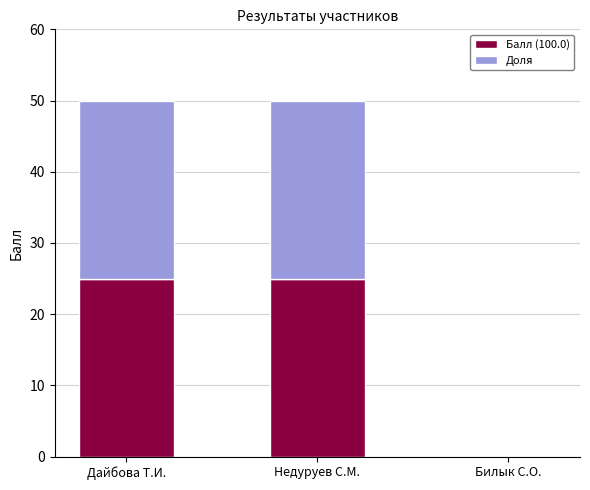

Is it true that Балл (100.0) equals 5 at Дайбова Т.И.?

False